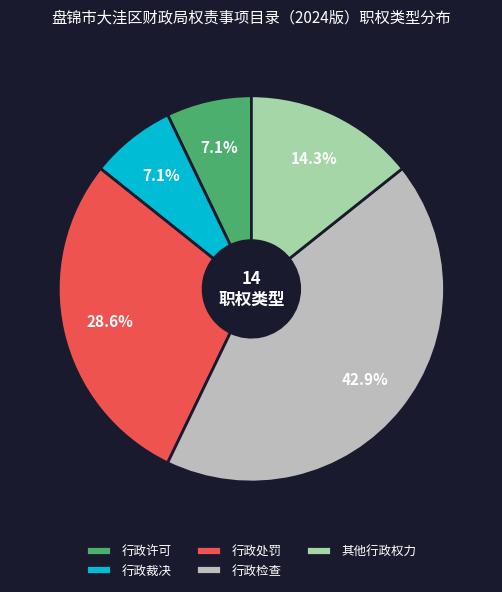

The 行政检查 slice represents 43% of the pie. True or false?

True